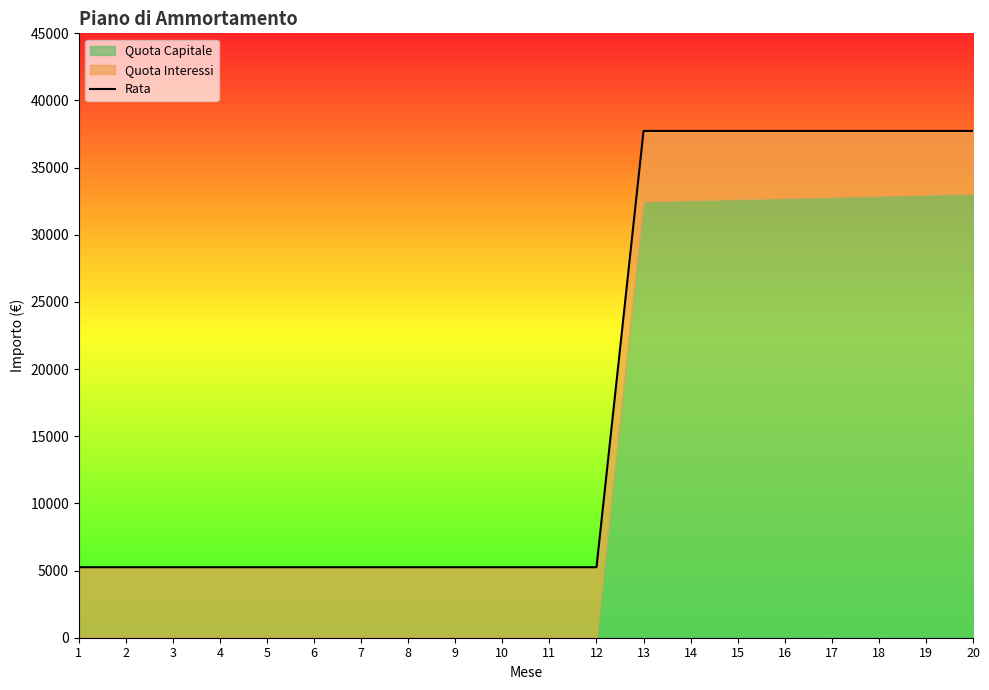

What is the sum of the values at 16 and 3?

42984.3